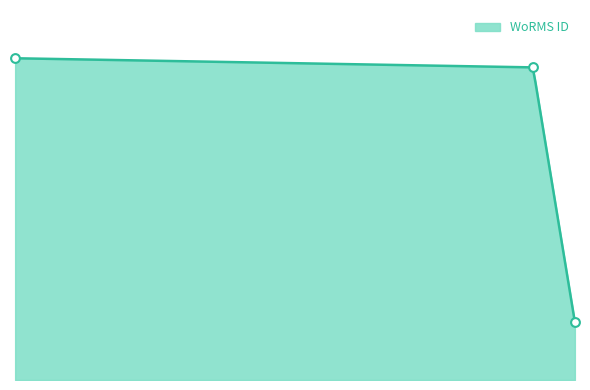

Between 15-08-2011 and 01-01-1957, which is larger?

01-01-1957